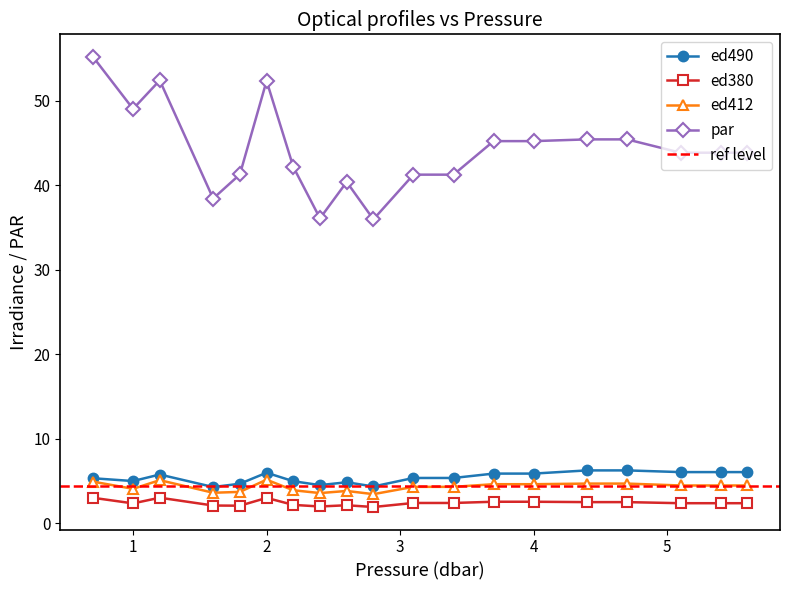

How many values in the ed380 series are below 2?

2